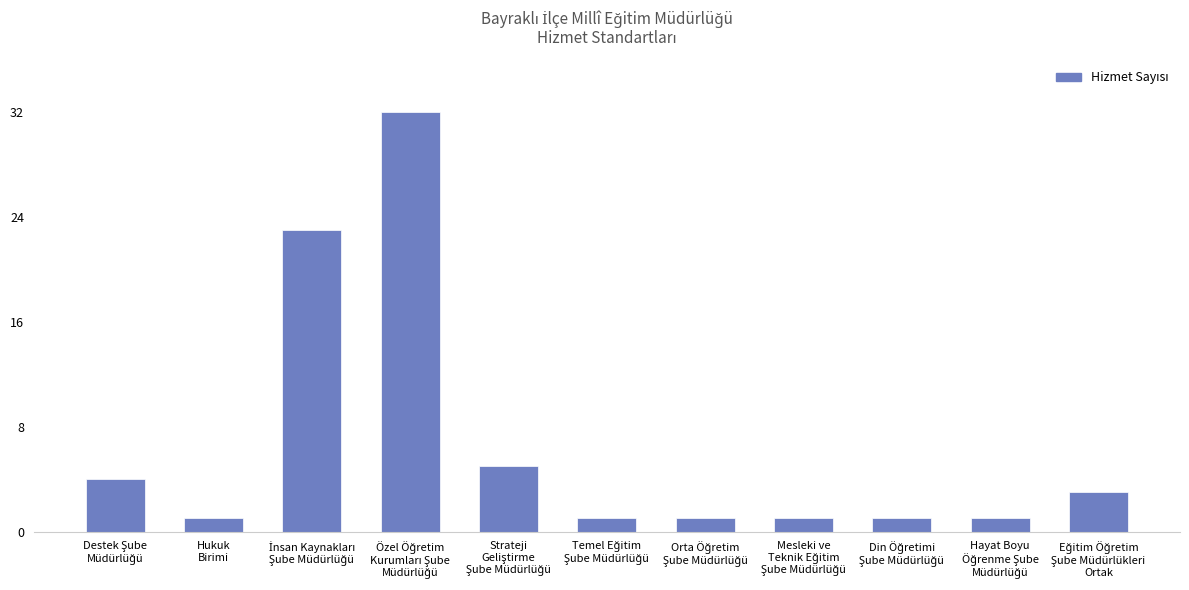

Reading left to right, list all the values displayed in this chart.

4	1	23	32	5	1	1	1	1	1	3